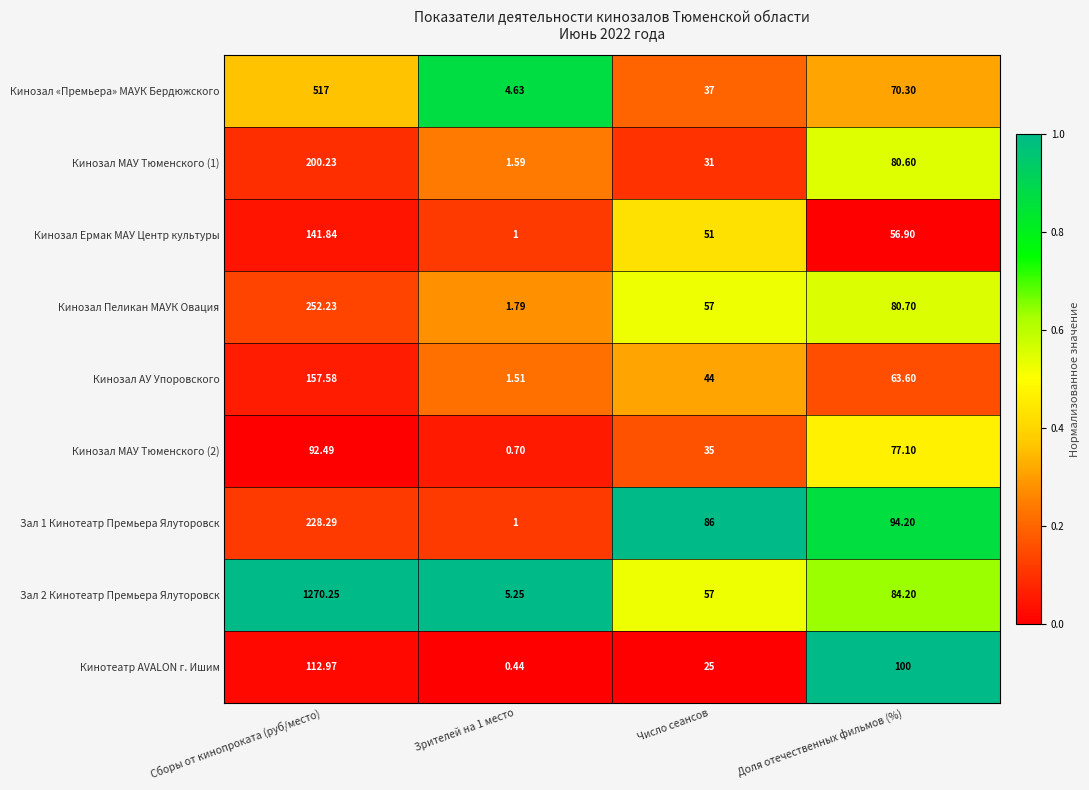

At which label is Кинозал МАУ Тюменского (1) closest to 100?

Доля отечественных фильмов (%)